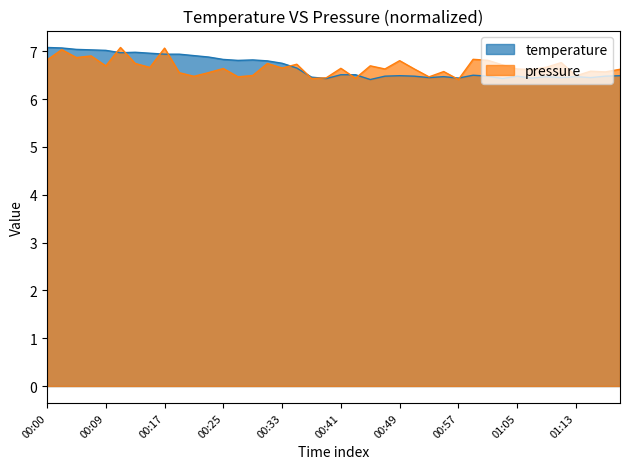

How many lines are shown in the chart?

2